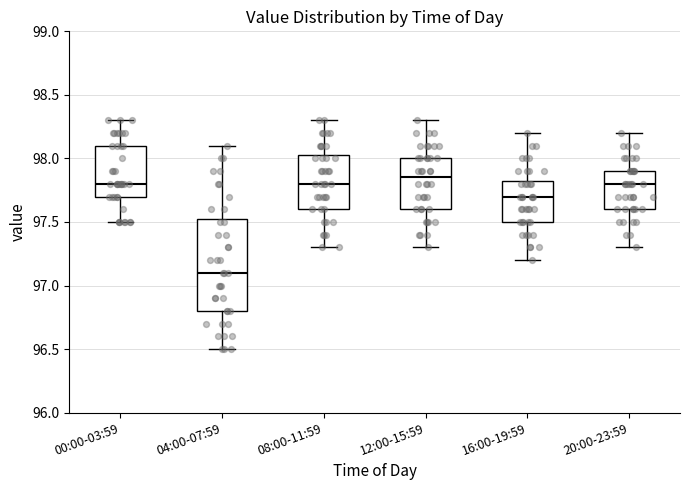

Reading left to right, read every box against the y-axis: the position of its median line, the range the box covers, and the ends of its whiskers. The values are not printed on the chart, so give them approximately, as read against the axis.

00:00-03:59: median 97.80, box 97.70 to 98.10, whiskers 97.50 to 98.30
04:00-07:59: median 97.10, box 96.80 to 97.55, whiskers 96.50 to 98.10
08:00-11:59: median 97.80, box 97.60 to 98.05, whiskers 97.30 to 98.30
12:00-15:59: median 97.85, box 97.60 to 98.00, whiskers 97.30 to 98.30
16:00-19:59: median 97.70, box 97.50 to 97.85, whiskers 97.20 to 98.20
20:00-23:59: median 97.80, box 97.60 to 97.90, whiskers 97.30 to 98.20